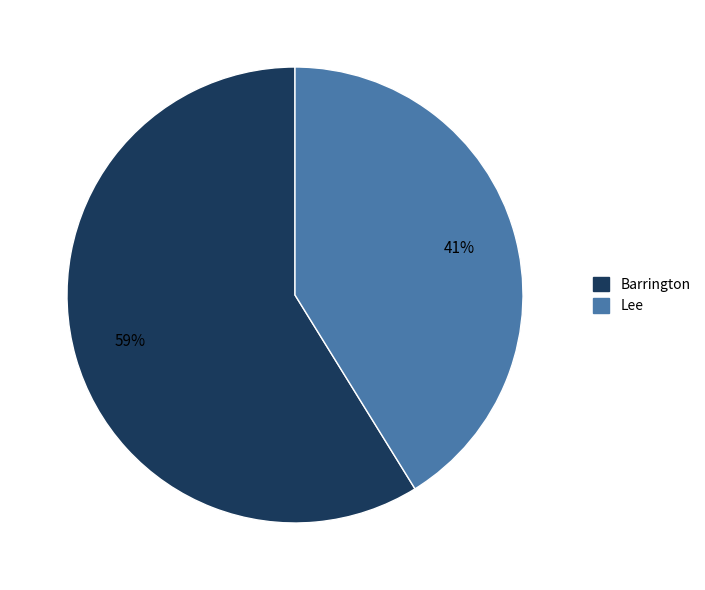

Do Lee and Barrington together represent more than half of the pie?

Yes